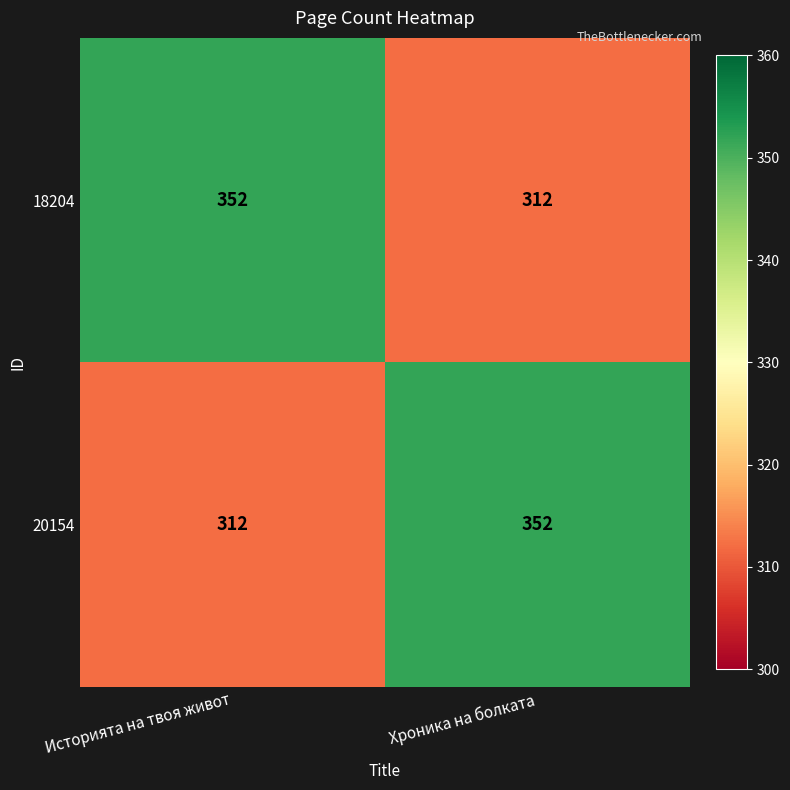

At Хроника на болката, list the series in order from smallest to largest.

18204, 20154